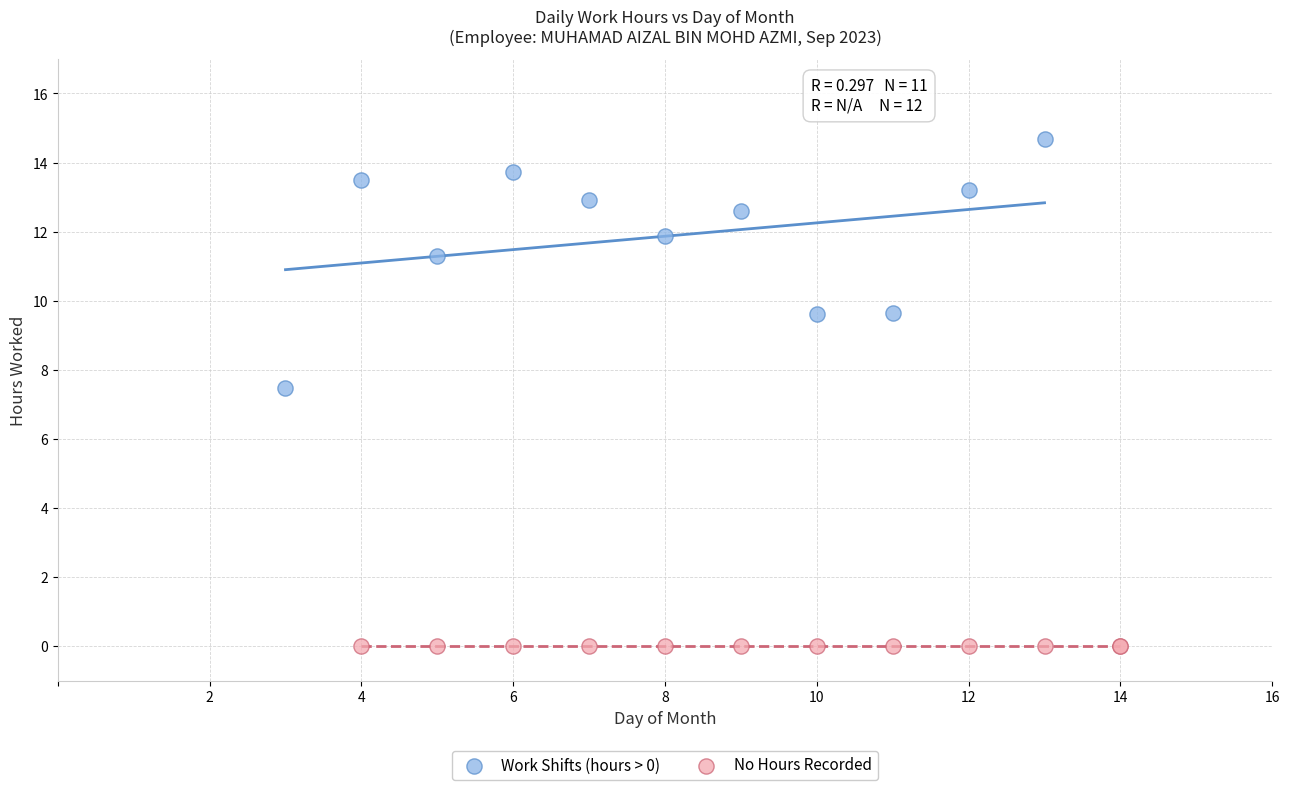

Which series reaches the maximum Y coordinate?

Work Shifts (hours > 0)